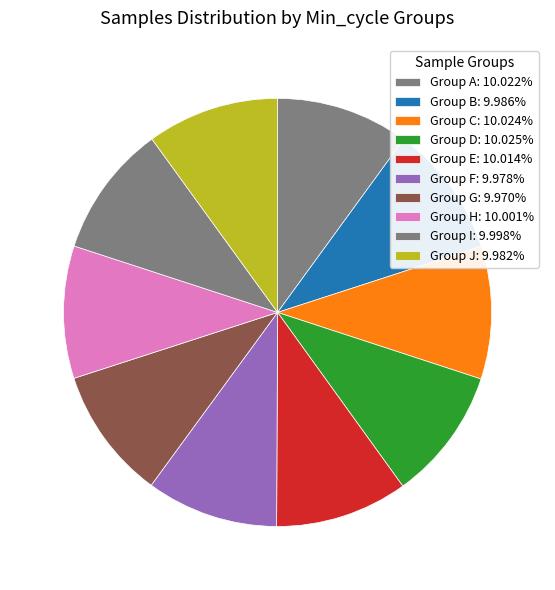

How many segments does this pie chart have?

10